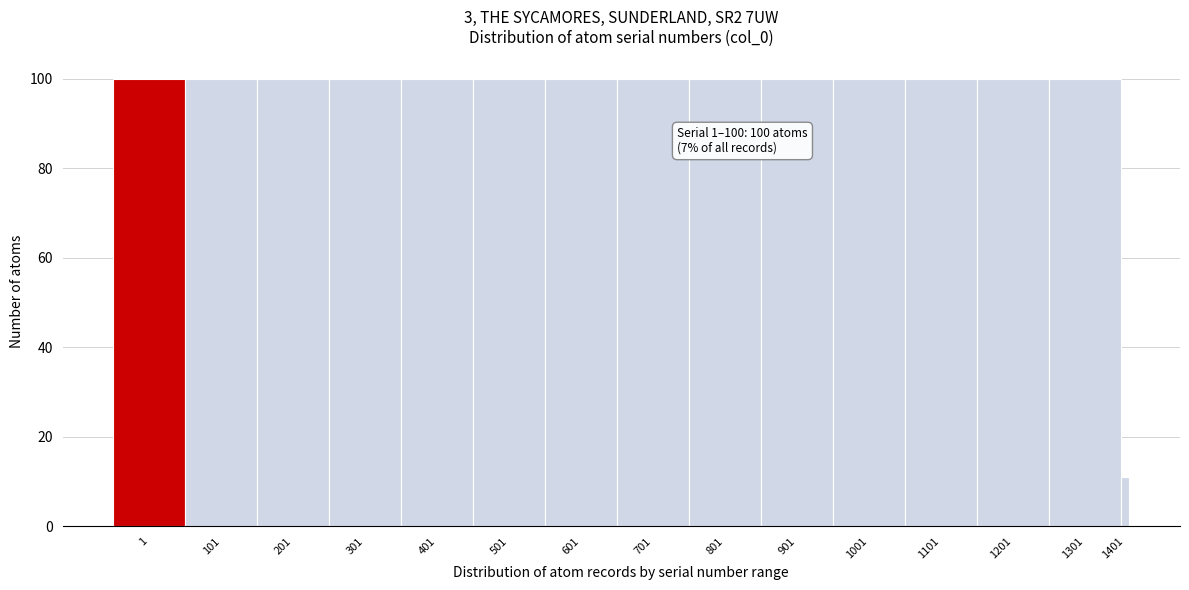

Reading left to right, transcribe all the data shown in this chart.

1=100	101=100	201=100	301=100	401=100	501=100	601=100	701=100	801=100	901=100	1001=100	1101=100	1201=100	1301=100	1401=11